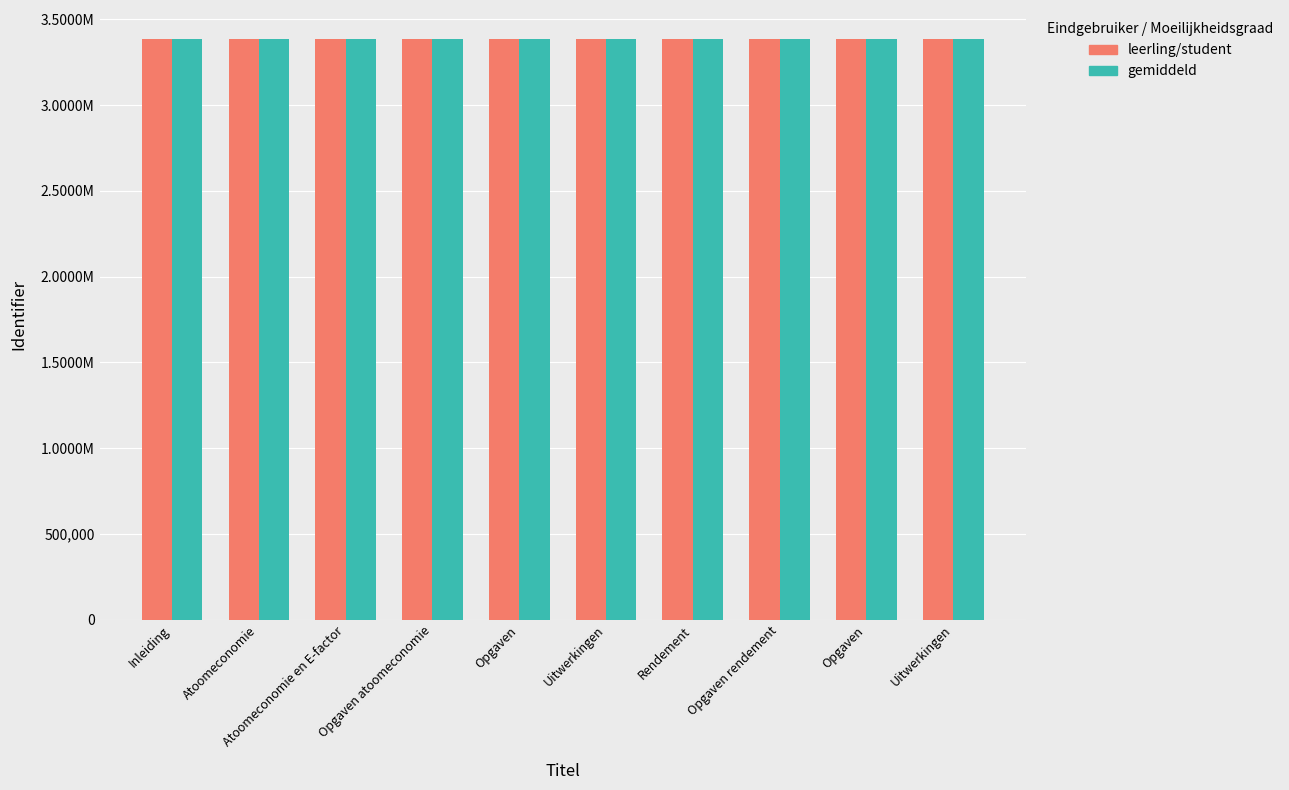

Are the bars horizontal?

No